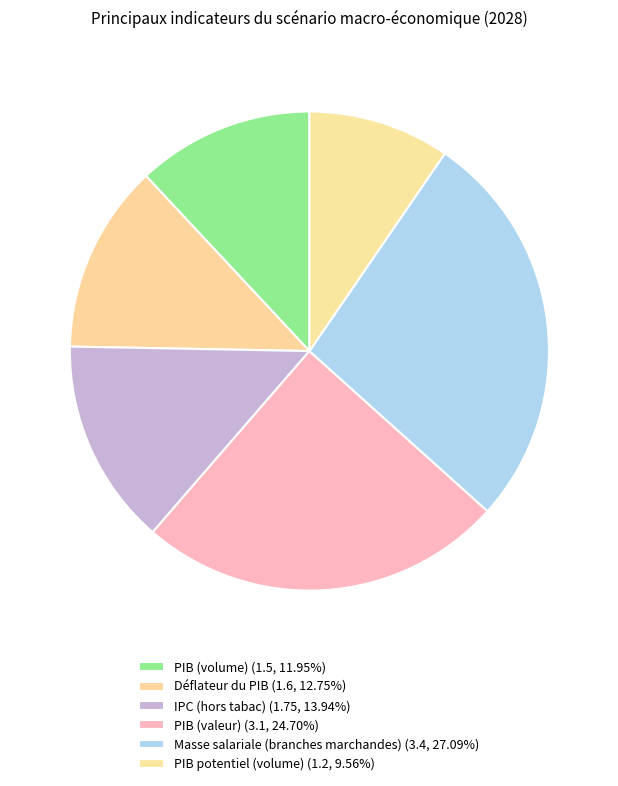

How many slices are in this pie chart?

6